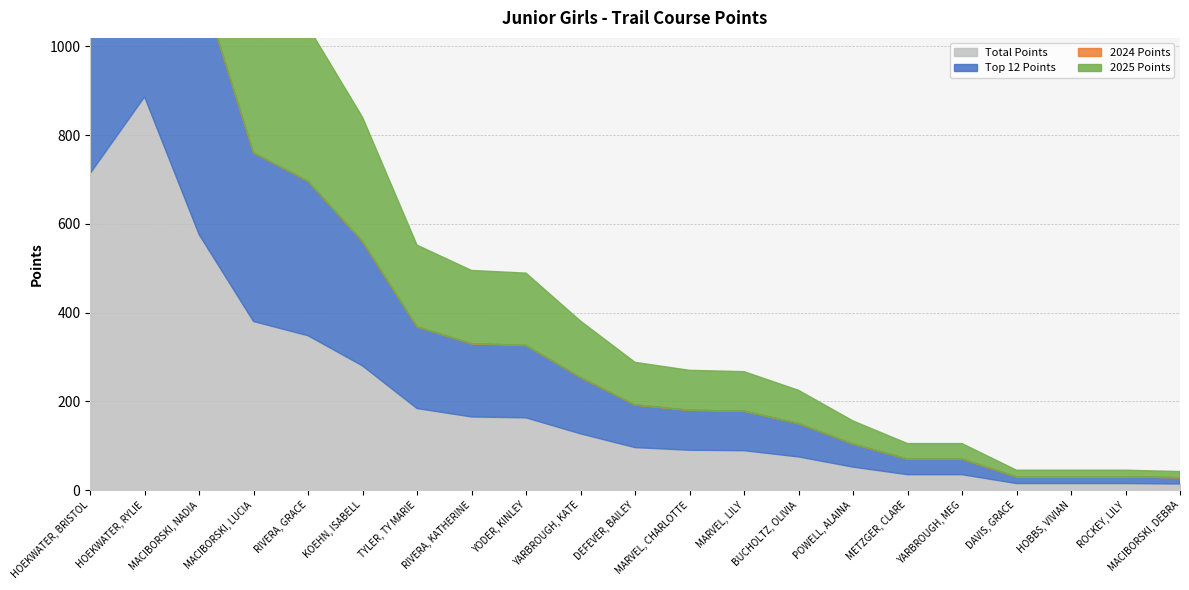

Where does the Top 12 Points series first go above 96?

HOEKWATER, BRISTOL